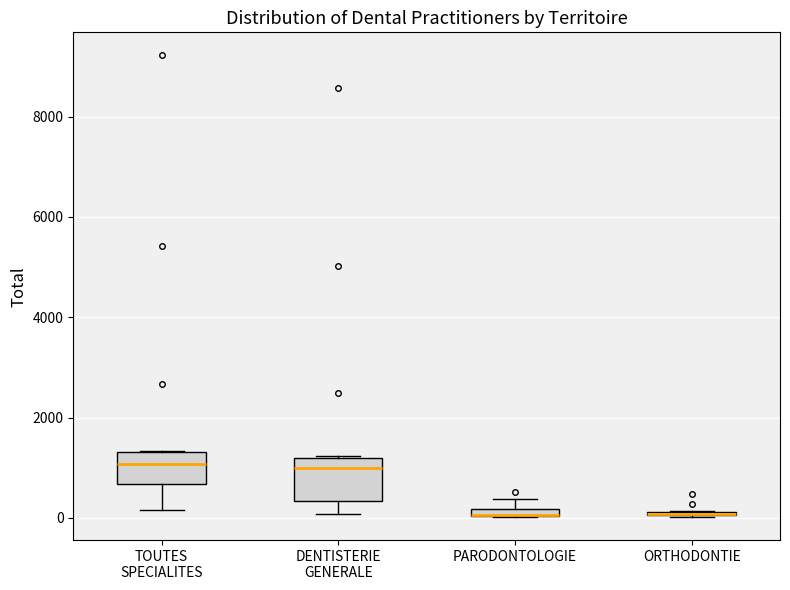

Where is the upper edge of the box for PARODONTOLOGIE on the y-axis? The values are not printed on the chart, so give them approximately, as read against the axis.

200